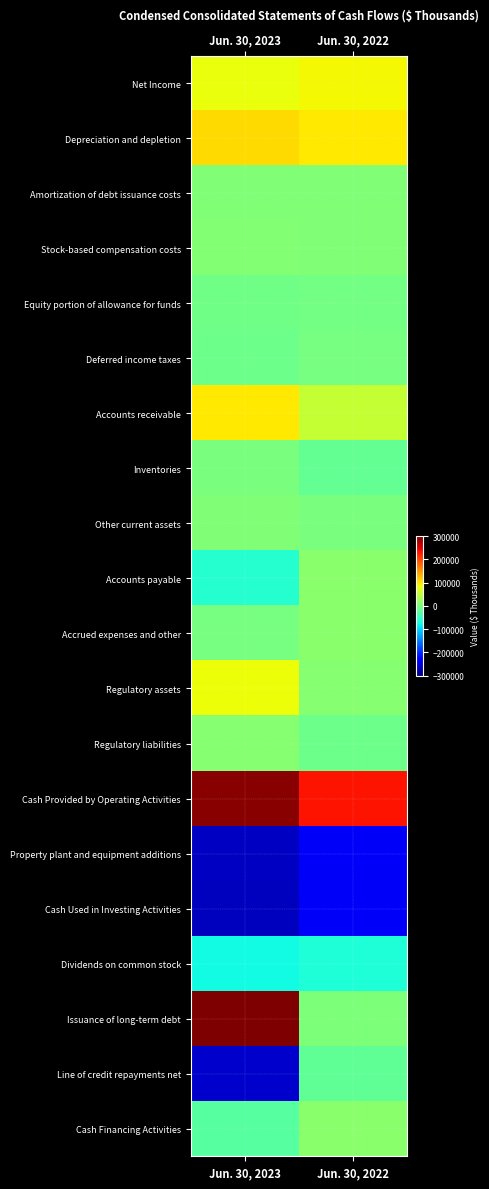

Which series has the widest spread of values?

Issuance of long-term debt